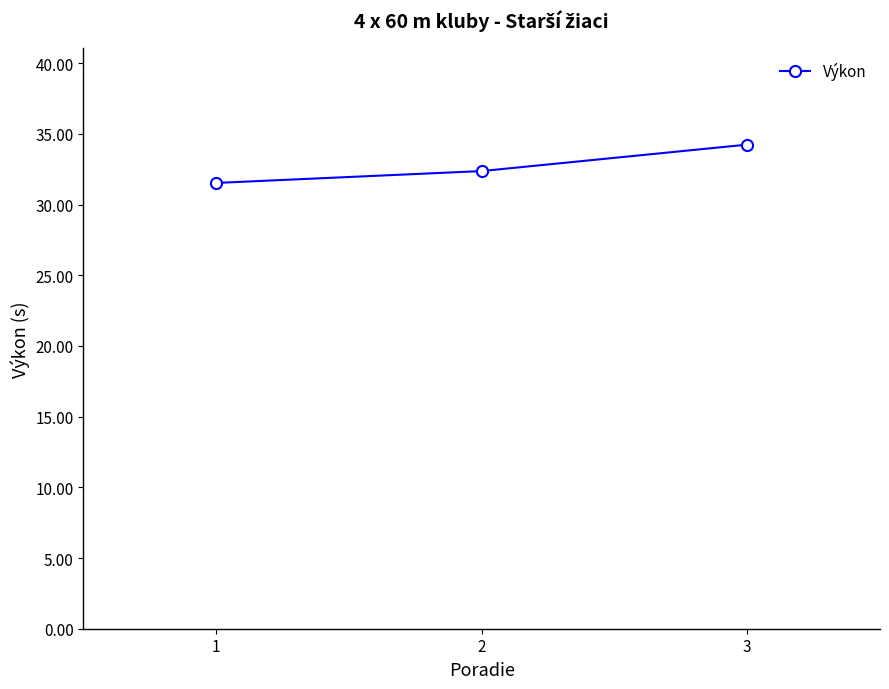

What is the change in value from 1 to 2?

+0.8